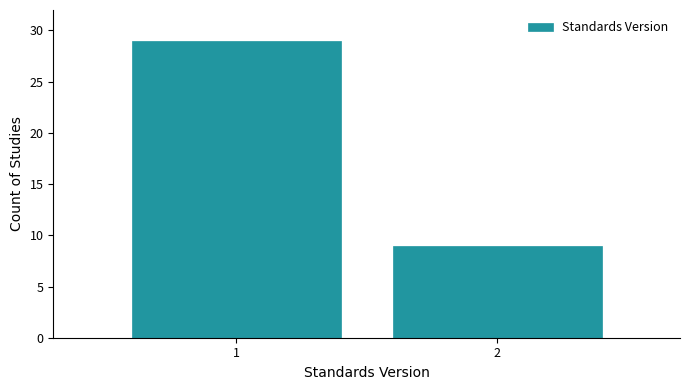

Reading left to right, list all the values displayed in this chart.

29	9